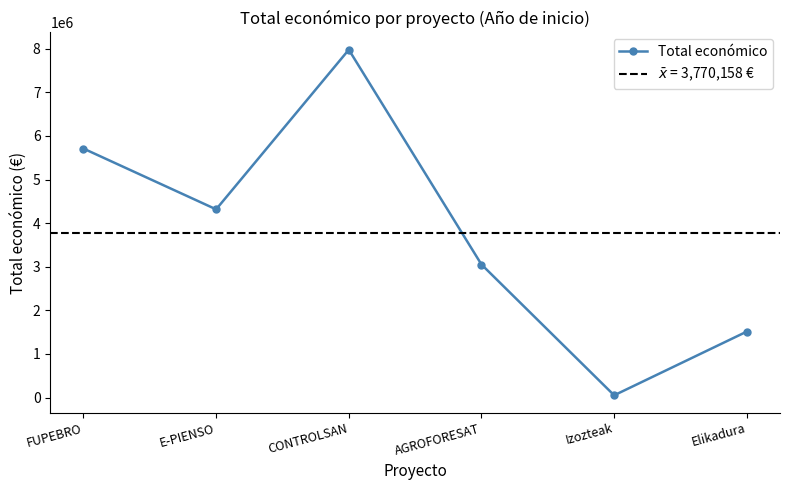

At which label does the data first exceed 4316373?

FUPEBRO